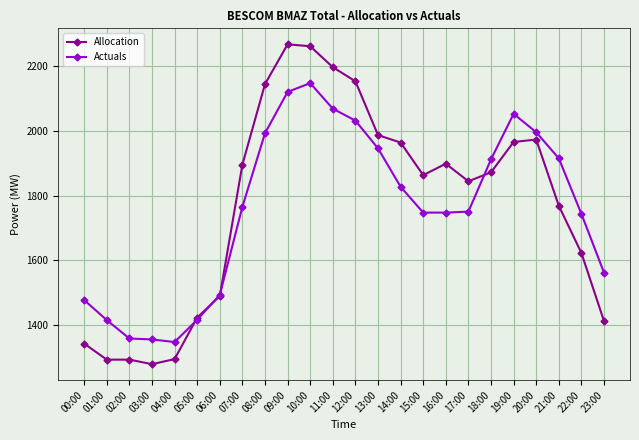

What is the value of the Allocation point at the 12th from the left?

2197.6